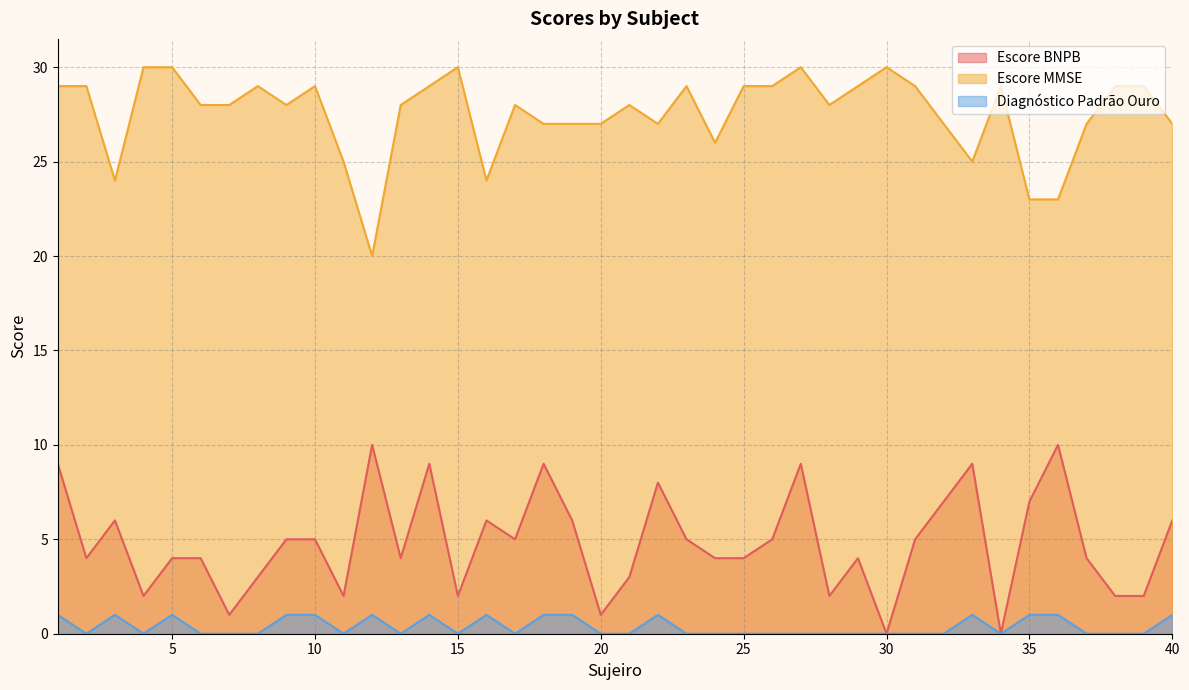

The value of Diagnóstico Padrão Ouro at 18 is 0. True or false?

False